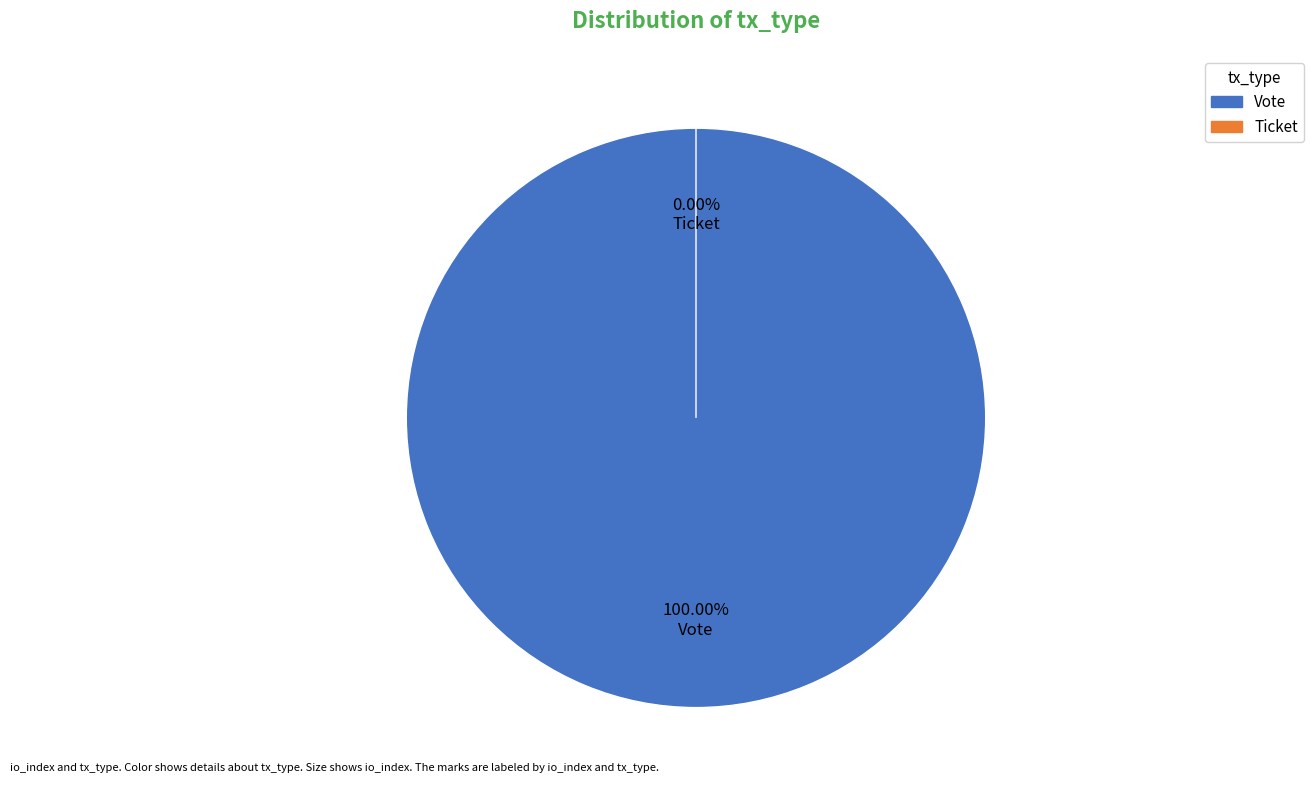

How many slices are in this pie chart?

2